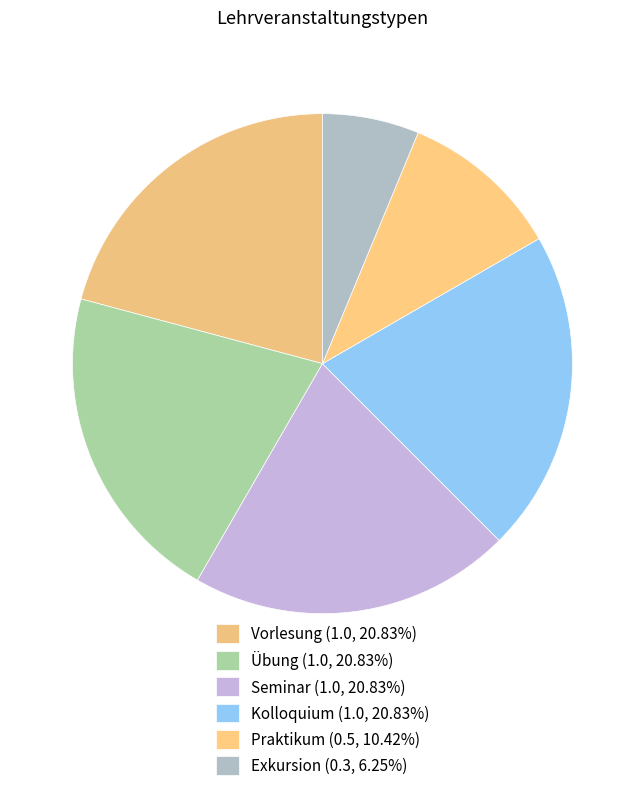

To the nearest percent, what is the difference between the largest and smallest slice percentages?

15%